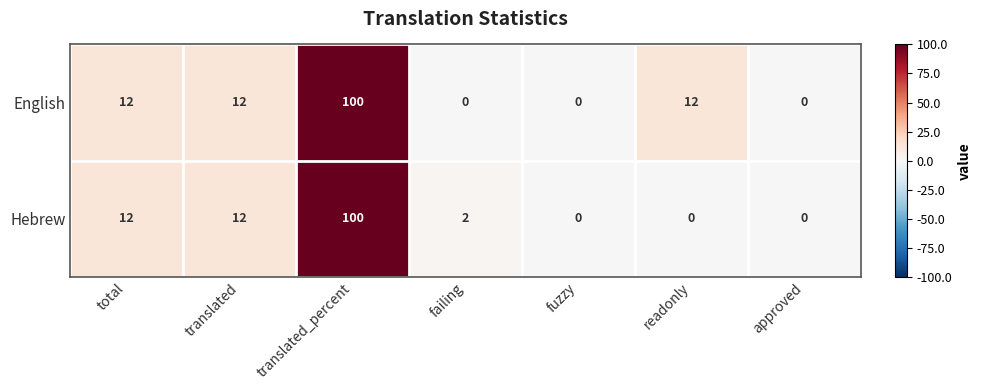

Reading left to right, what are all the values shown in this chart?

English: 12	12	100	0	0	12	0
Hebrew: 12	12	100	2	0	0	0